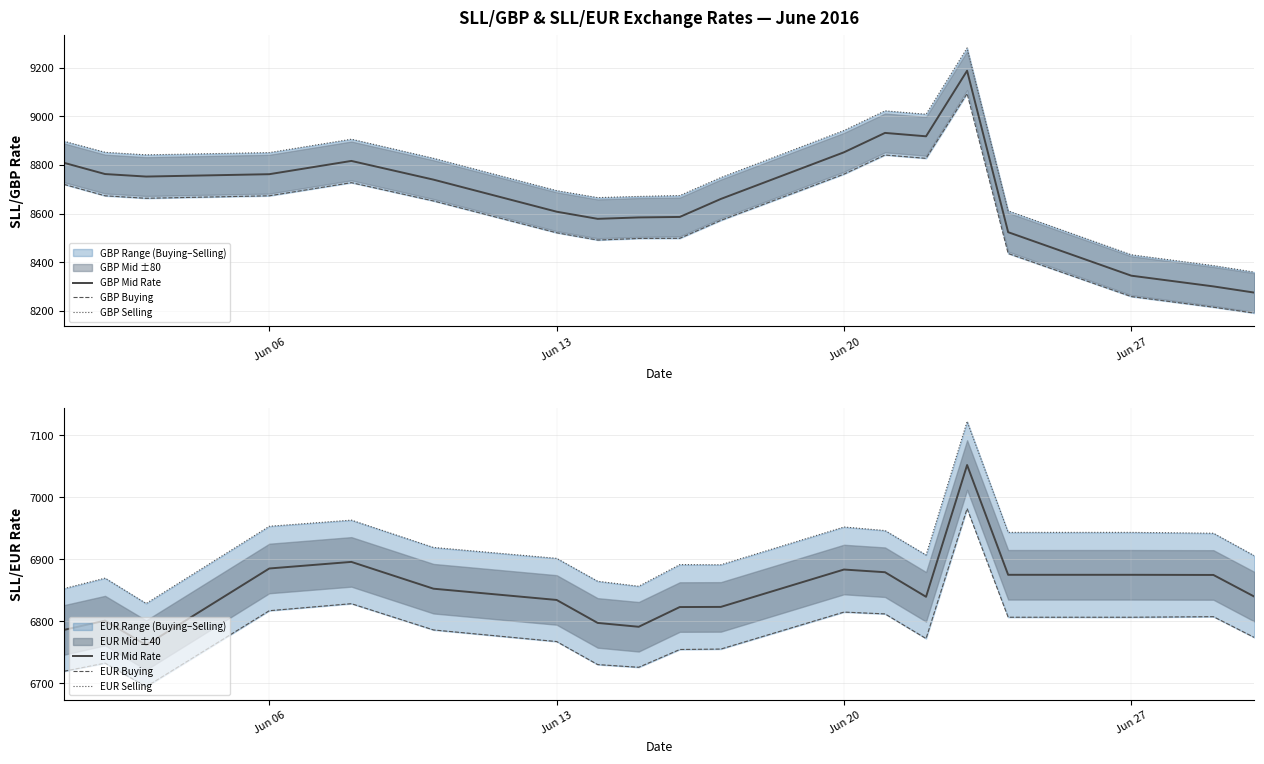

What is the minimum value for GBP Mid Rate?

8274.9